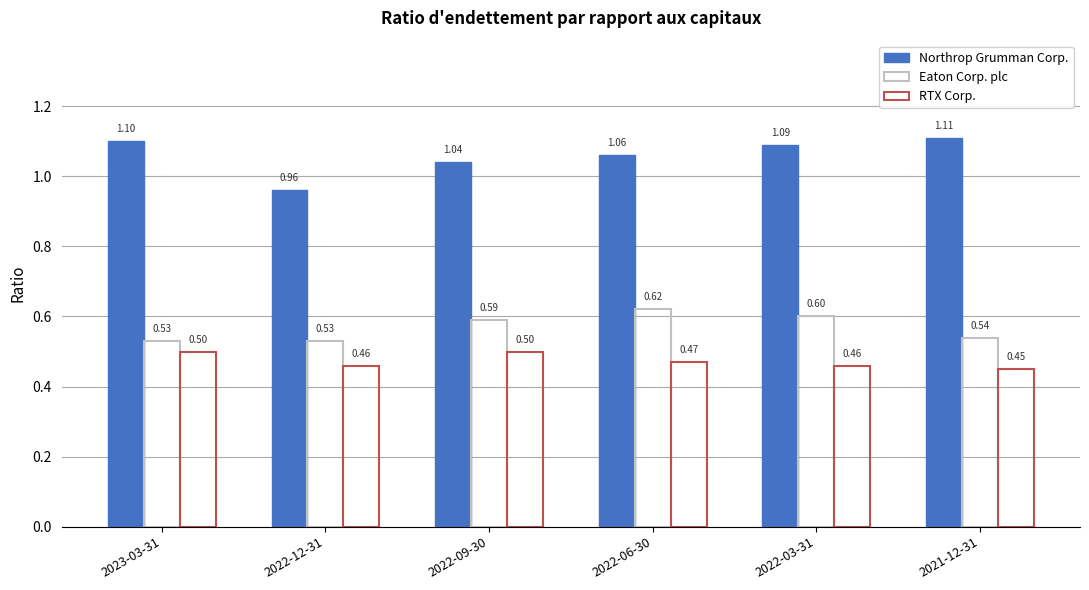

How many Eaton Corp. plc values are between 0 and 1?

6